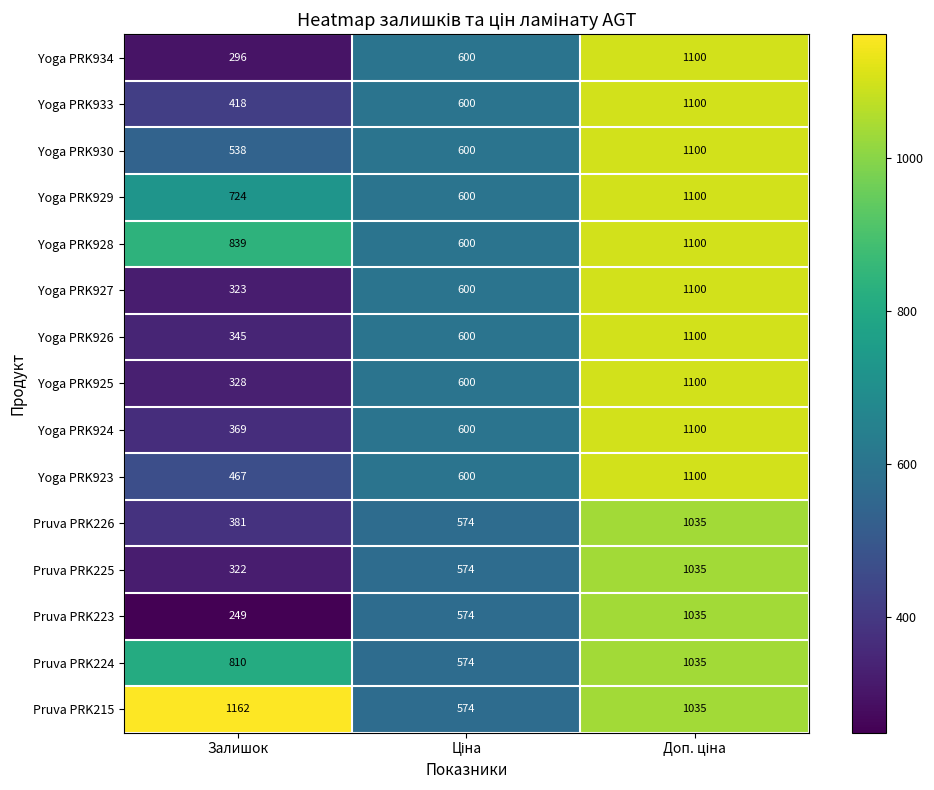

Which label corresponds to the smallest value in the chart?

Залишок